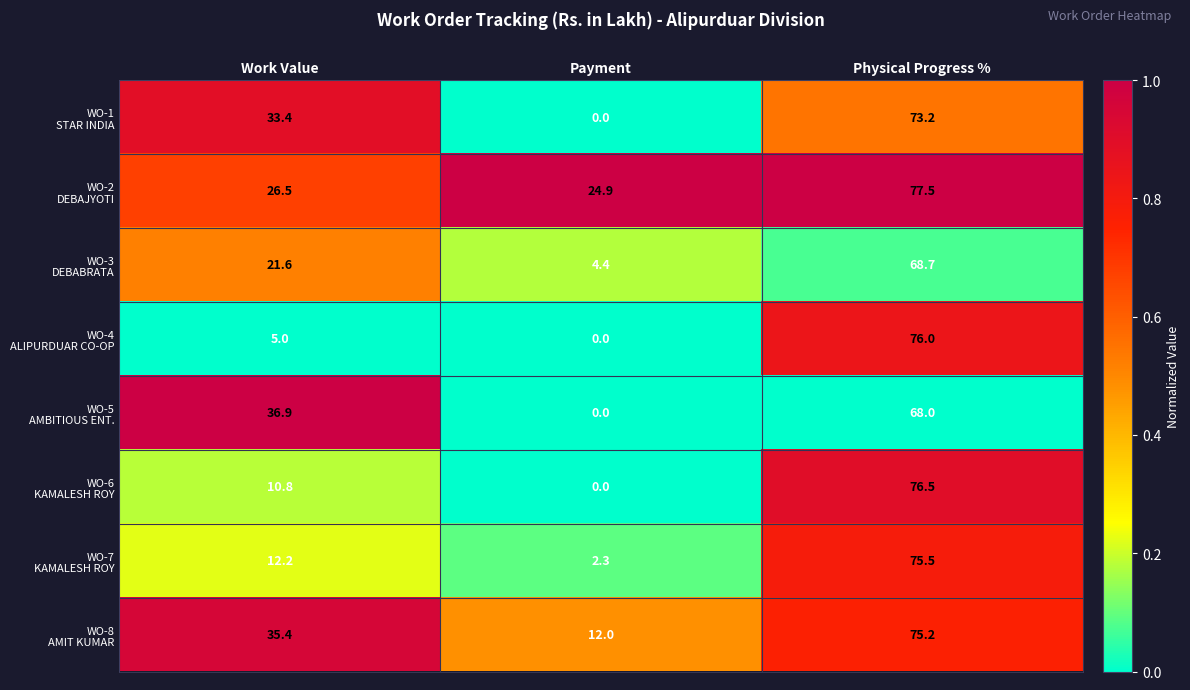

What is the greatest value displayed?

77.5